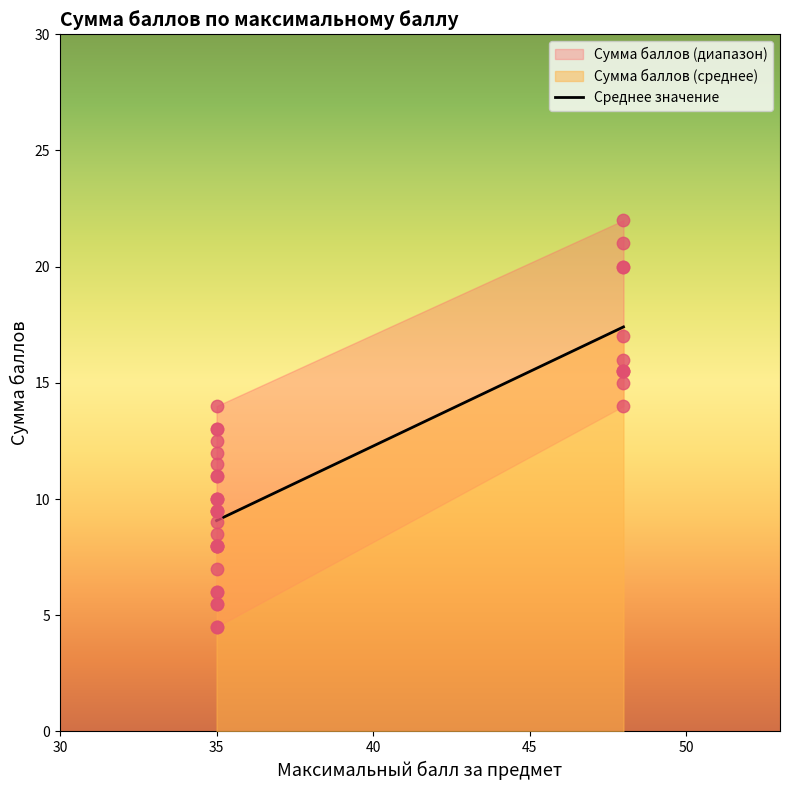

What is the change in value from 30 to 35?

+8.3